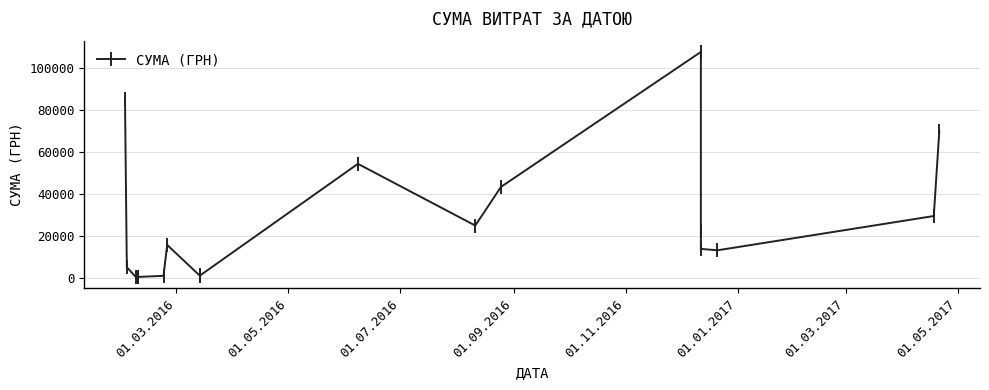

What is the label of the 18th point from the right?

01.03.2016